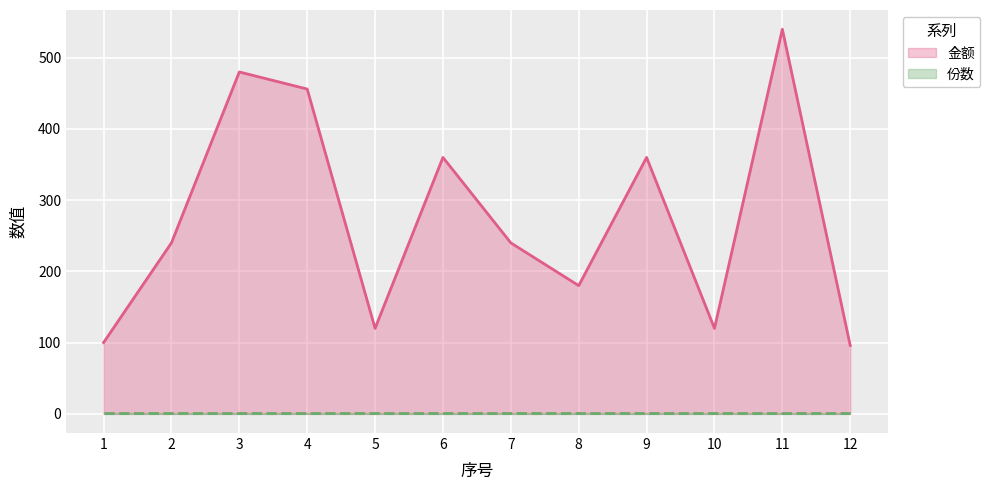

What is the value of the 金额 point at the 9th from the left?

360